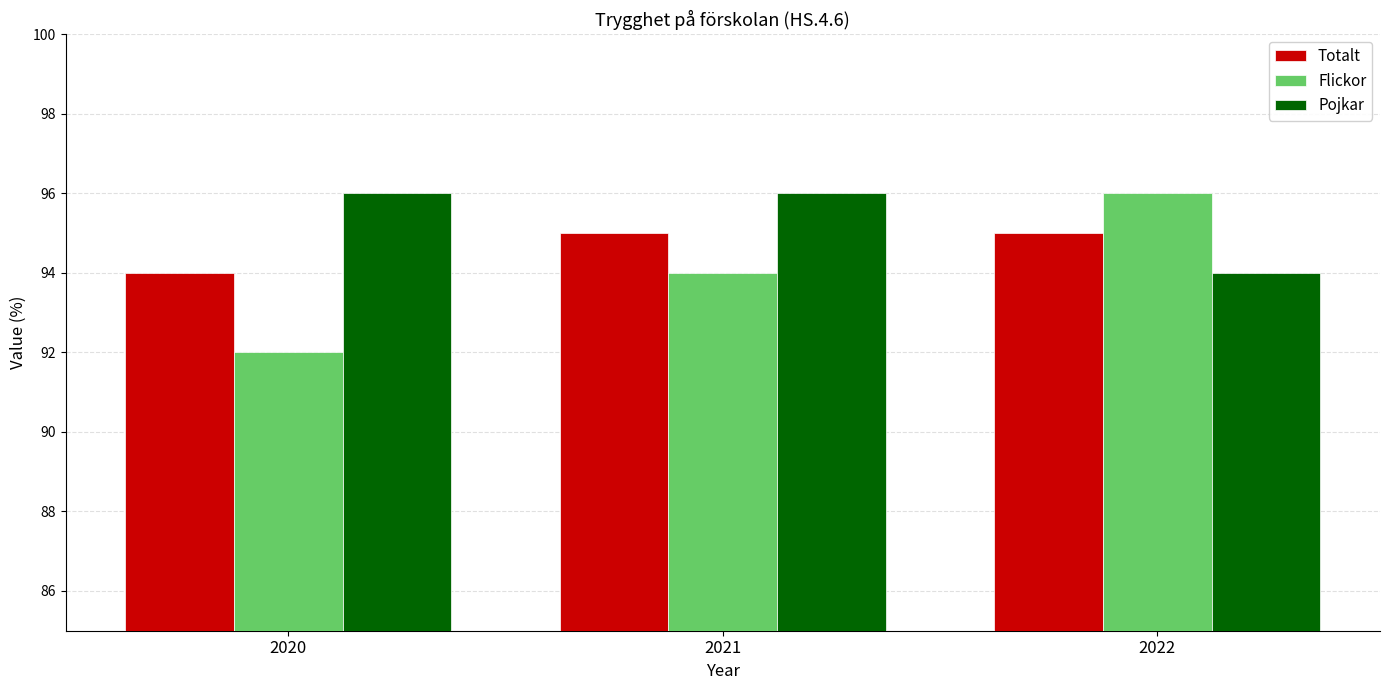

Reading right to left, extract all data points from this chart.

Totalt: 2022=95	2021=95	2020=94
Flickor: 2022=96	2021=94	2020=92
Pojkar: 2022=94	2021=96	2020=96